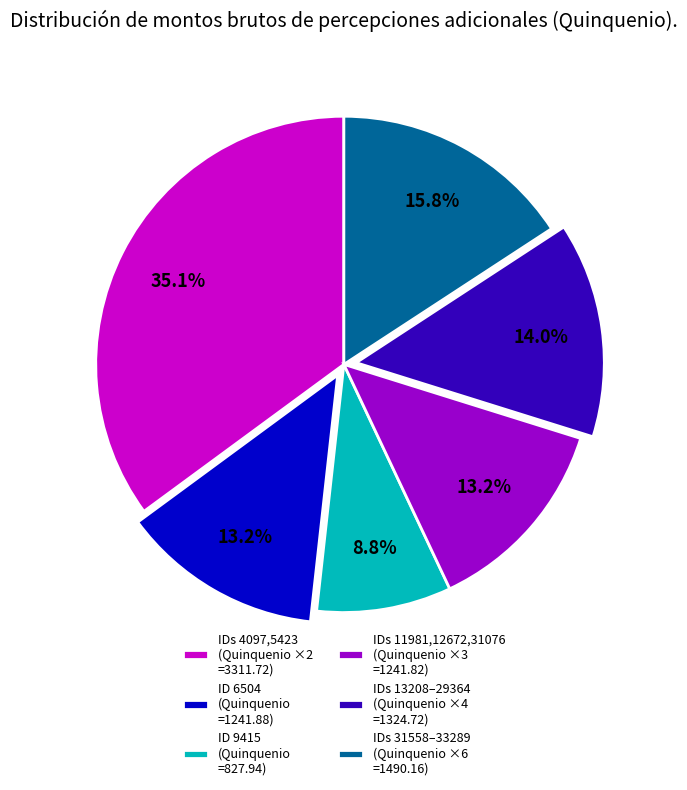

Between IDs 31558–33289 (Quinquenio ×6 =1490.16) and IDs 11981,12672,31076 (Quinquenio ×3 =1241.82), which is larger?

IDs 31558–33289 (Quinquenio ×6 =1490.16)